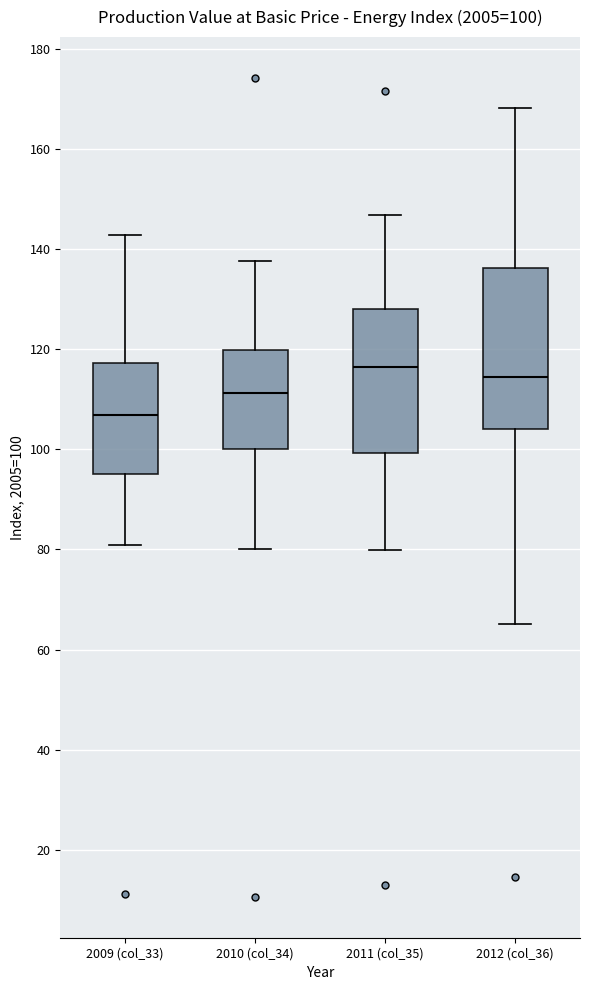

Which box has the highest median line?

2011 (col_35)